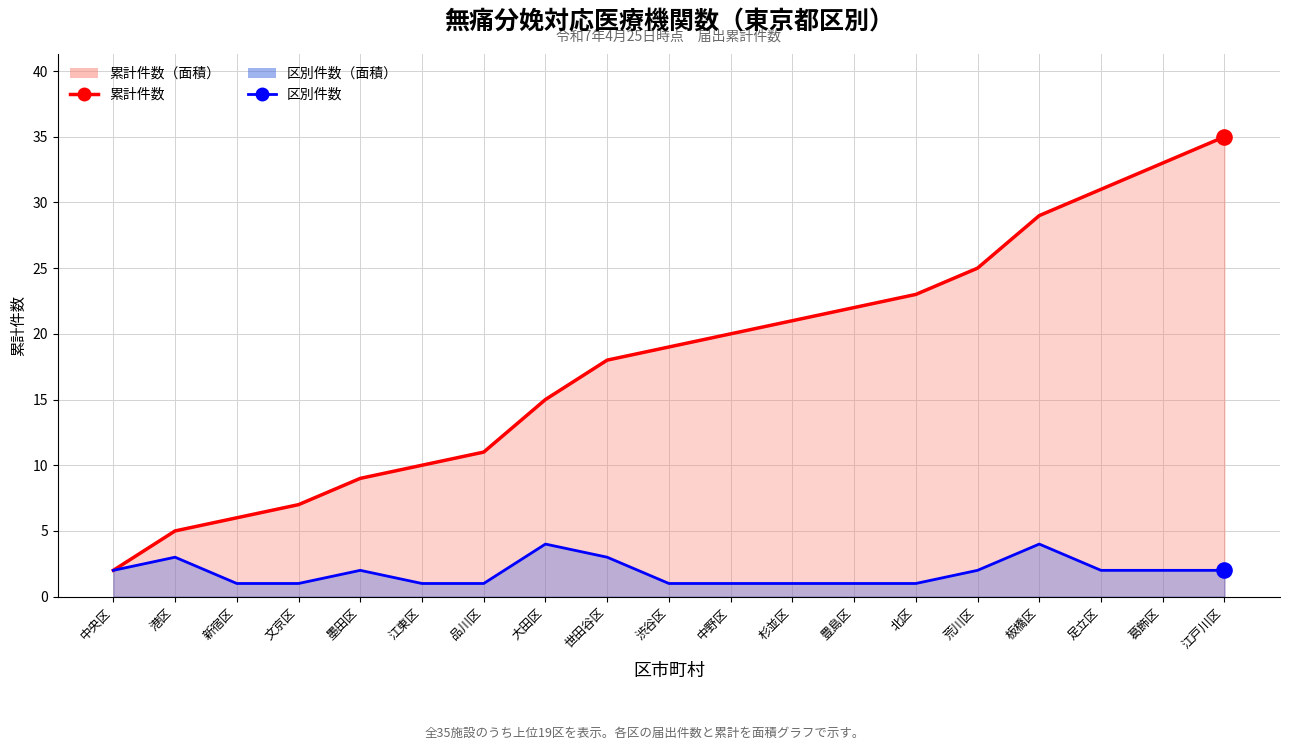

What are all the series names shown in the legend?

累計件数, 区別件数